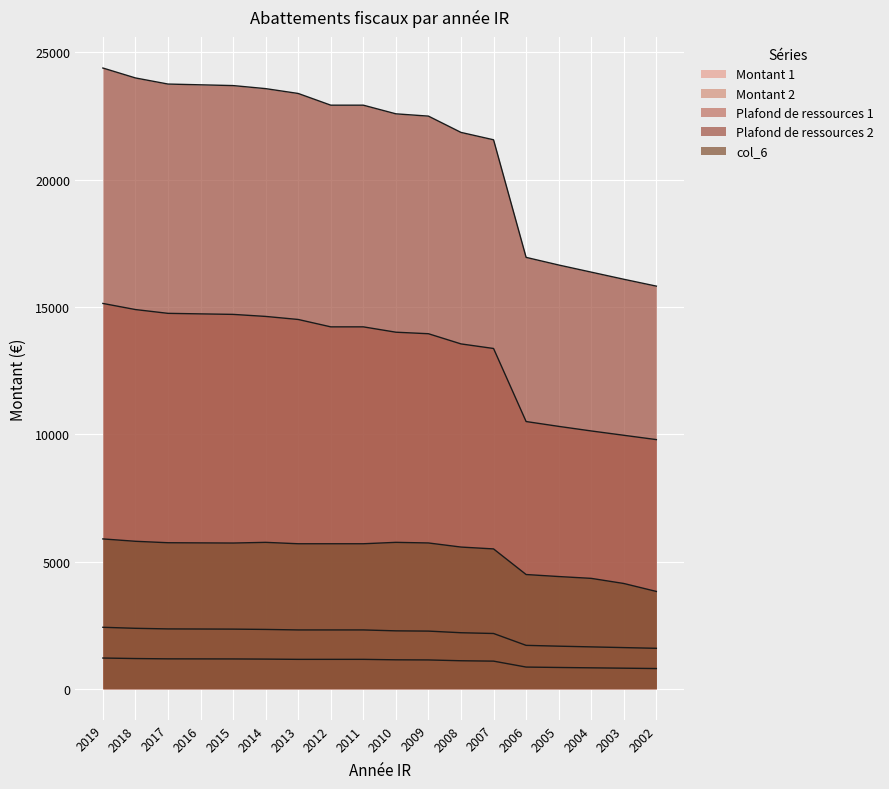

Which has a higher value, 2002 or 2017?

2017